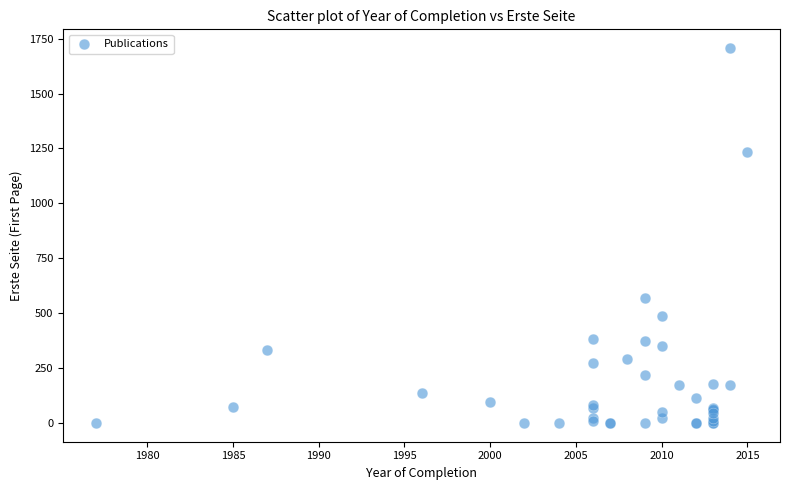

What Y value in the scatter plot is closest to 853?

569